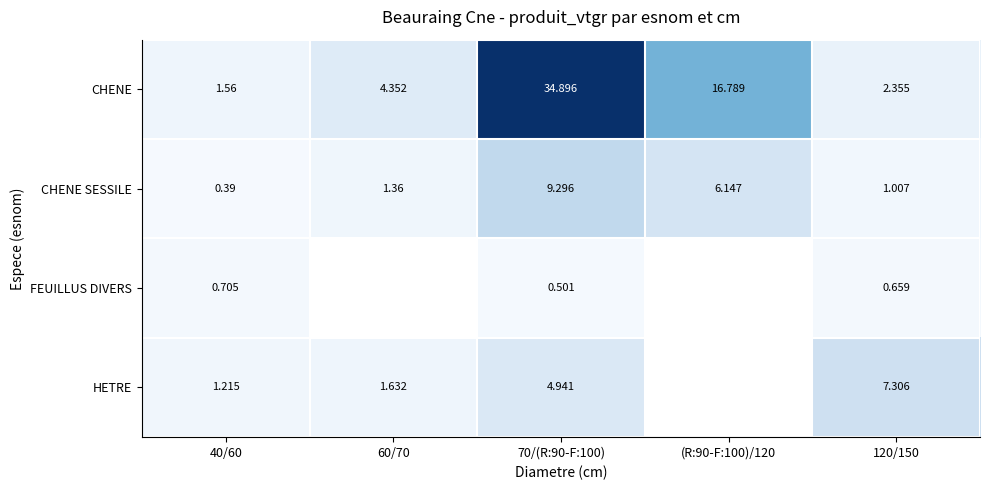

At which label is CHENE closest to 18?

(R:90-F:100)/120